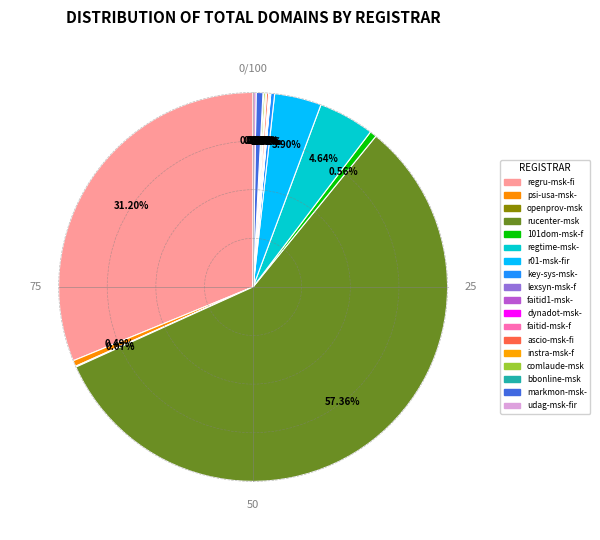

Which category has the biggest portion of the pie?

rucenter-msk-fir